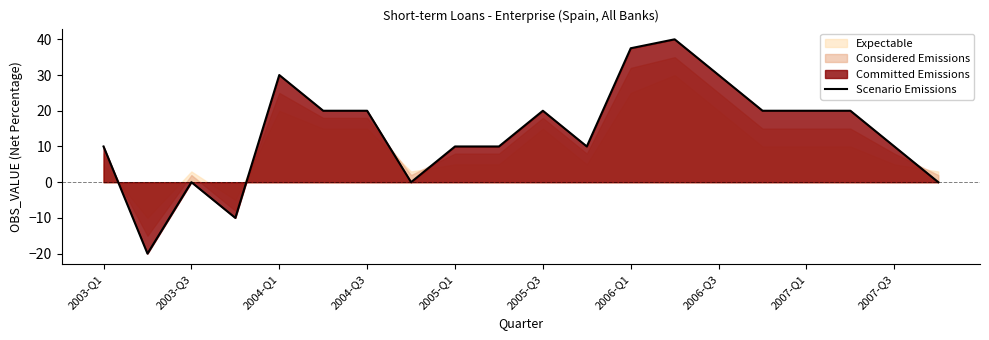

Is it true that Scenario Emissions equals 20.0 at 2004-Q3?

True